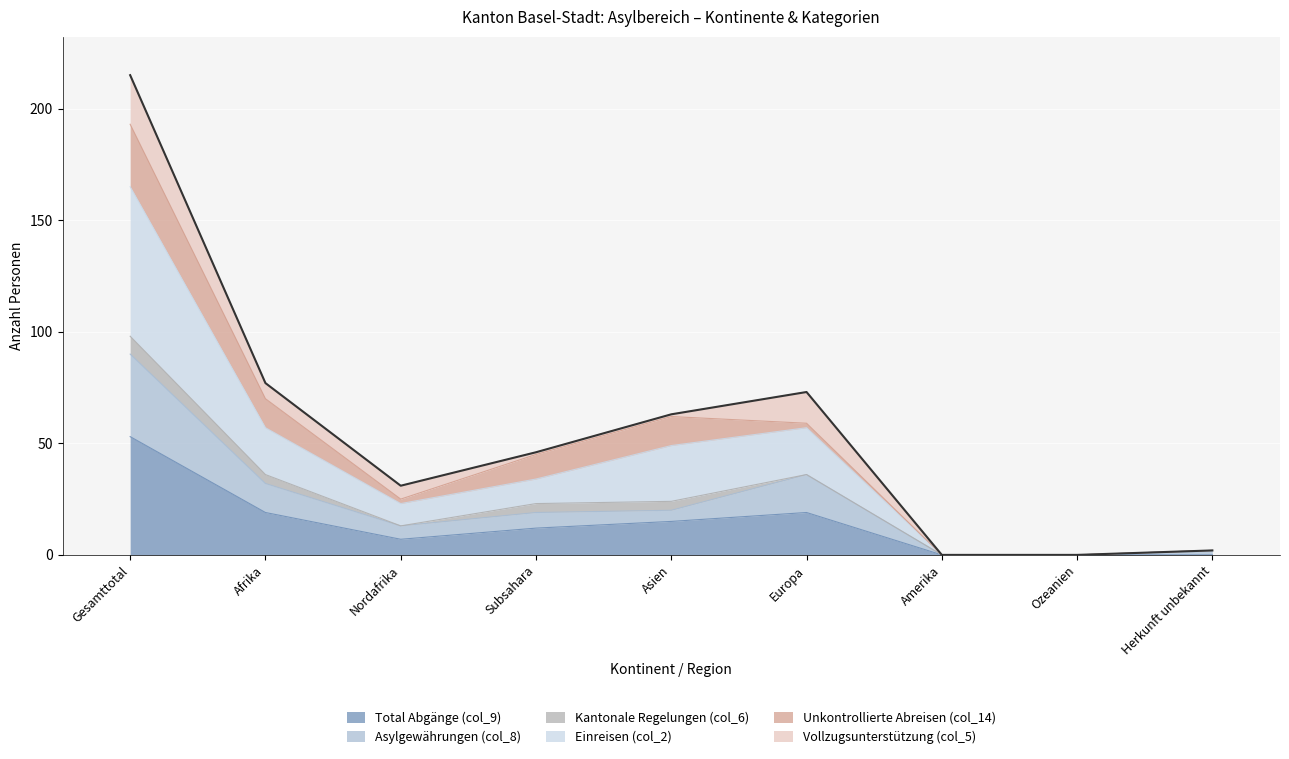

What position from the left is Gesamttotal?

1